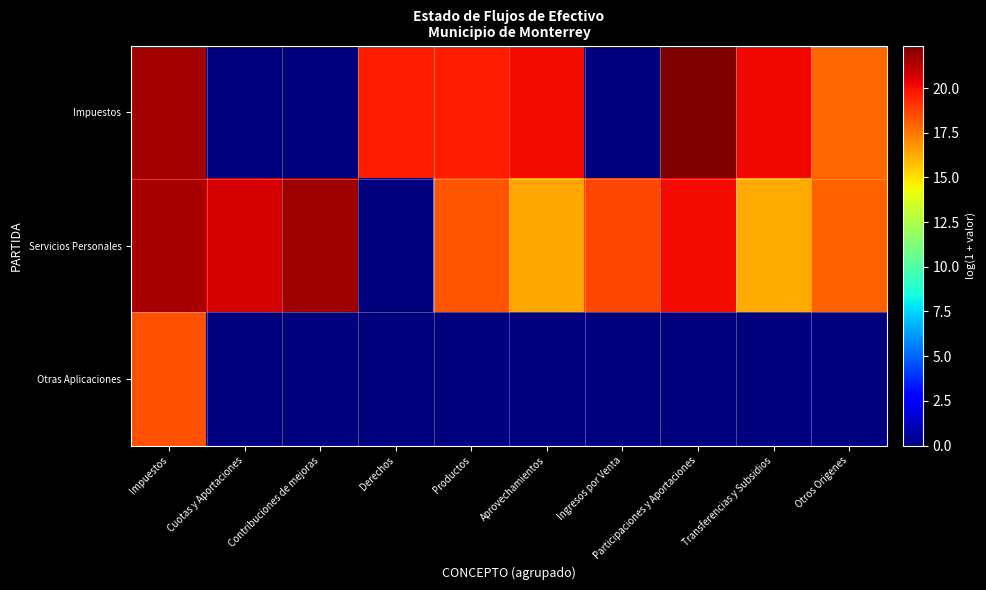

Reading left to right, transcribe all the data shown in this chart.

Impuestos: Impuestos=21.6	Cuotas y Aportaciones=0.0	Contribuciones de mejoras=0.0	Derechos=19.6	Productos=19.6	Aprovechamientos=20.1	Ingresos por Venta=0.0	Participaciones y Aportaciones=22.4	Transferencias y Subsidios=20.2	Otros Origenes=17.9
Servicios Personales: Impuestos=21.5	Cuotas y Aportaciones=20.7	Contribuciones de mejoras=21.7	Derechos=0.0	Productos=18.3	Aprovechamientos=16.4	Ingresos por Venta=18.6	Participaciones y Aportaciones=20.0	Transferencias y Subsidios=16.3	Otros Origenes=18.1
Otras Aplicaciones: Impuestos=18.4	Cuotas y Aportaciones=0.0	Contribuciones de mejoras=0.0	Derechos=0.0	Productos=0.0	Aprovechamientos=0.0	Ingresos por Venta=0.0	Participaciones y Aportaciones=0.0	Transferencias y Subsidios=0.0	Otros Origenes=0.0